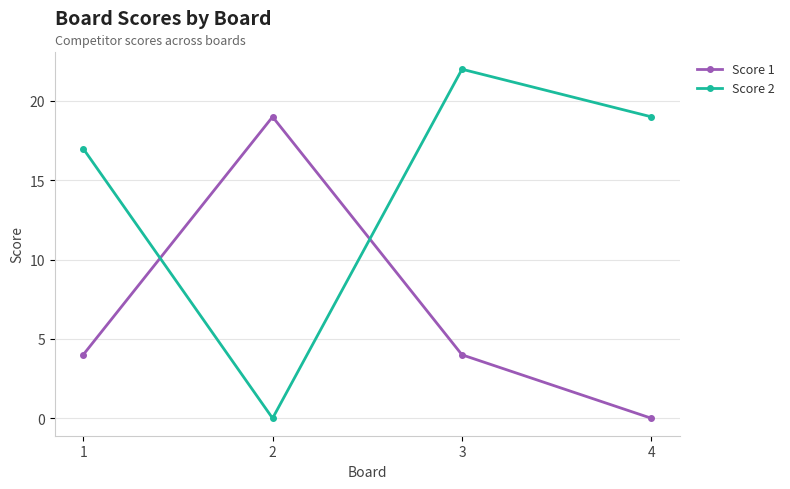

List the series in order of their overall mean, highest first.

Score 2, Score 1